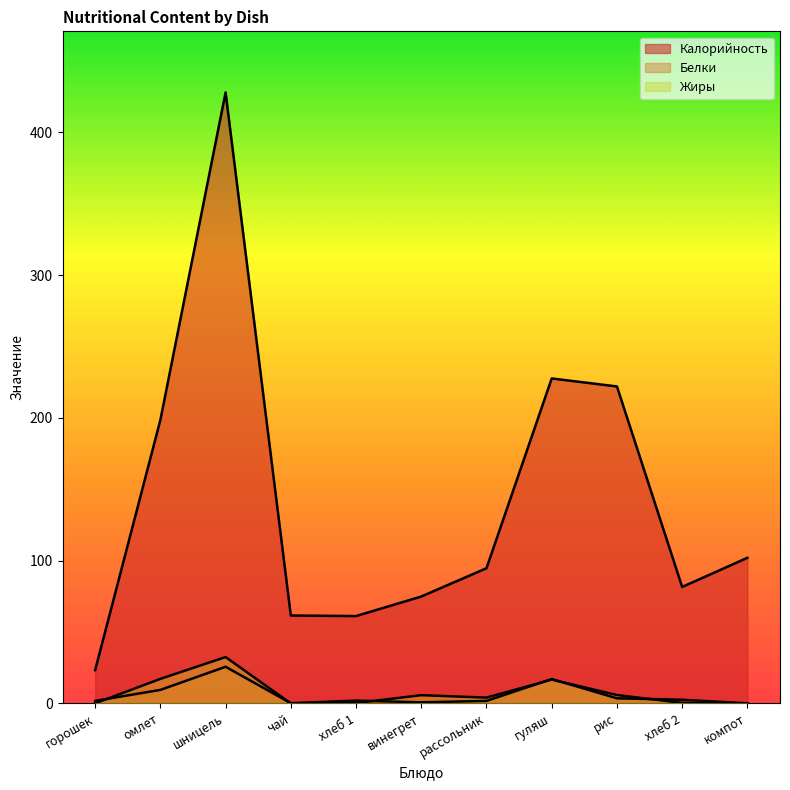

At which label does Калорийность first exceed 94?

омлет